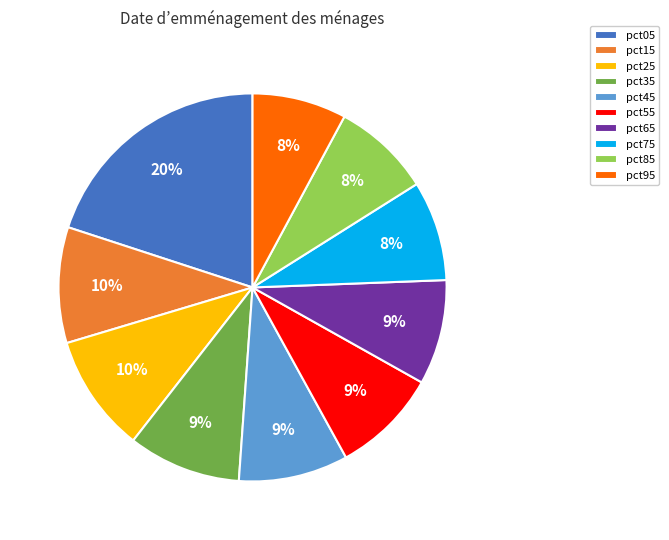

To the nearest percent, what is the average slice percentage?

10%